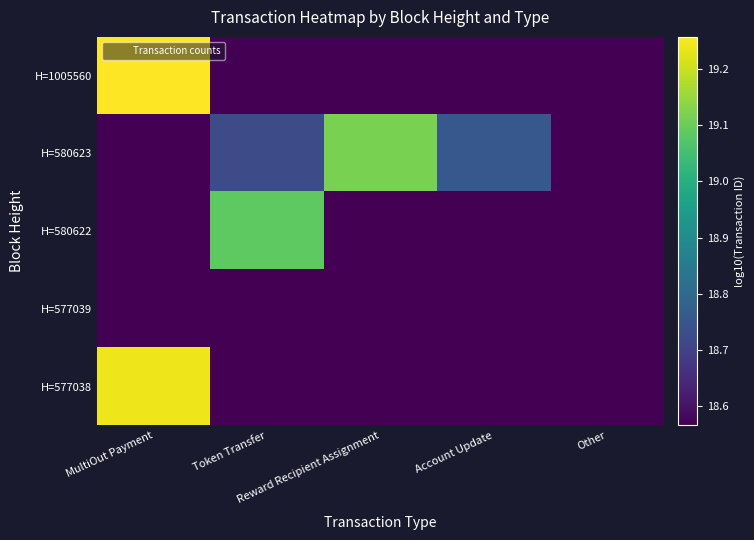

Which has a higher value, MultiOut Payment or Account Update?

MultiOut Payment